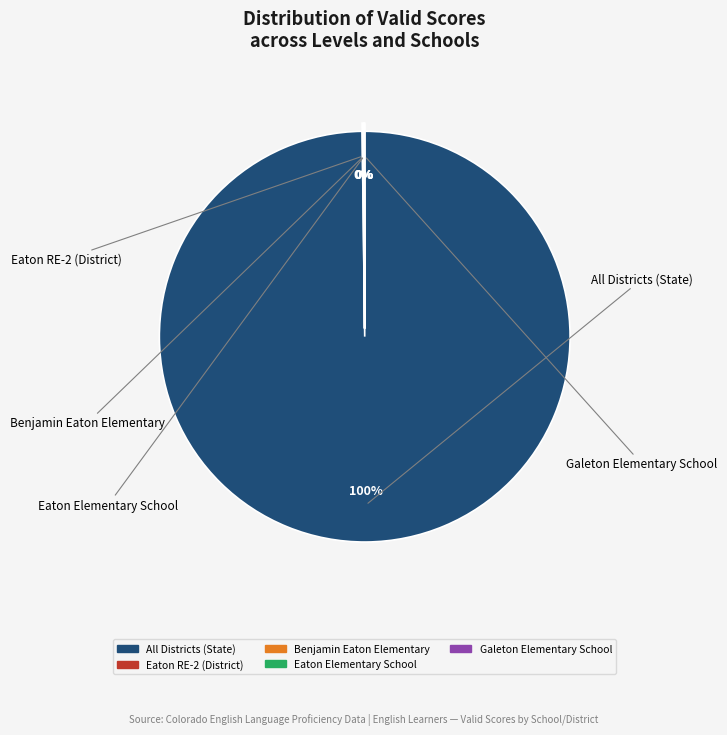

To the nearest percent, what is the average slice percentage?

20%